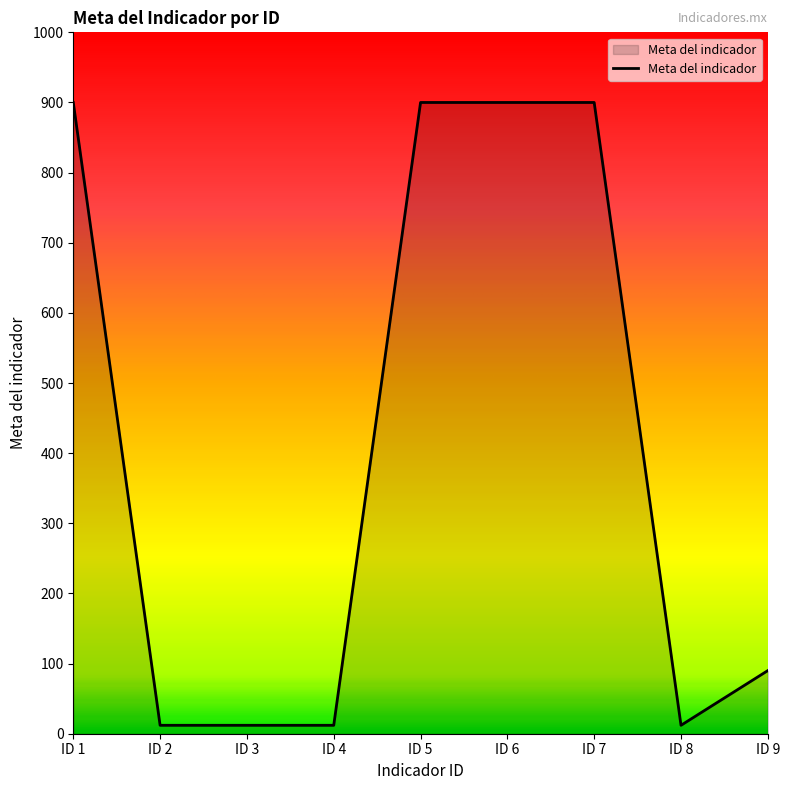

Does the chart have visible grid lines?

No